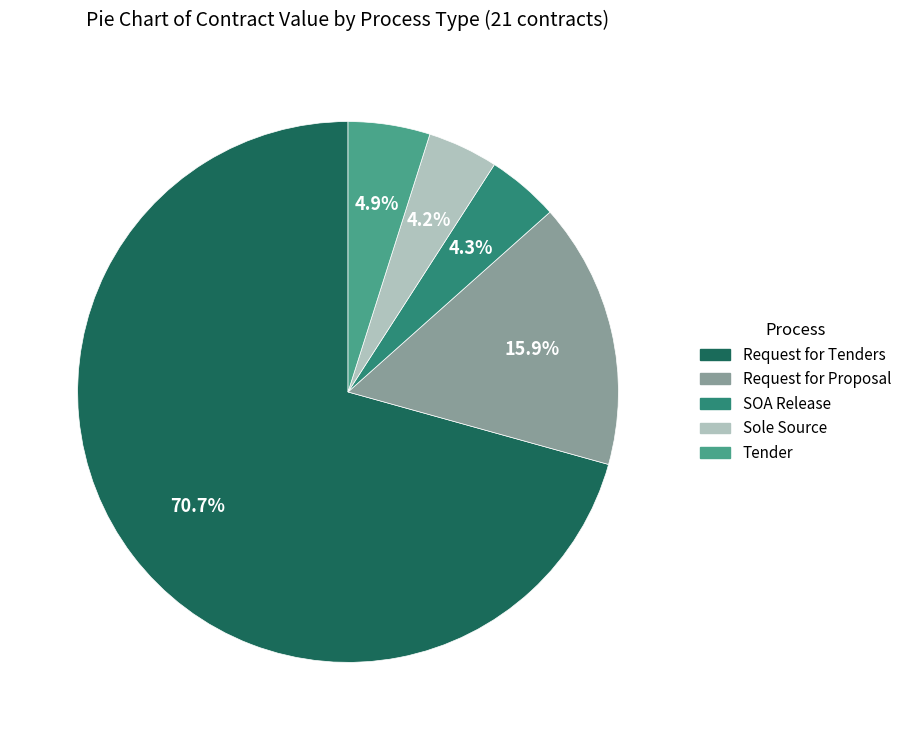

Which category has the biggest portion of the pie?

Request for Tenders